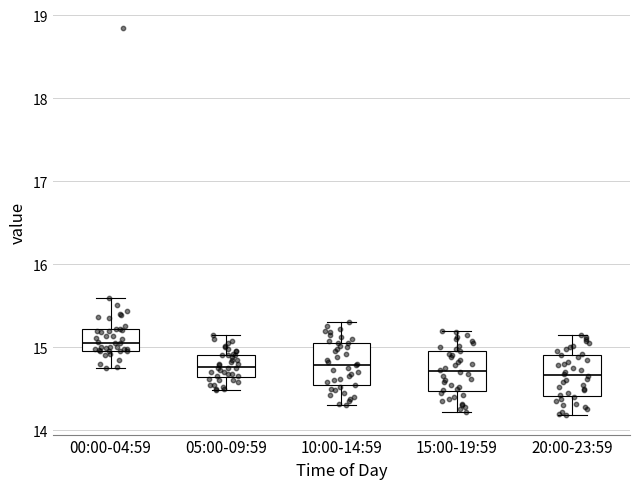

Reading left to right, read every box against the y-axis: the position of its median line, the range the box covers, and the ends of its whiskers. The values are not printed on the chart, so give them approximately, as read against the axis.

00:00-04:59: median 15.1, box 15.0 to 15.2, whiskers 14.8 to 15.6
05:00-09:59: median 14.8, box 14.6 to 14.9, whiskers 14.5 to 15.2
10:00-14:59: median 14.8, box 14.5 to 15.1, whiskers 14.3 to 15.3
15:00-19:59: median 14.7, box 14.5 to 15.0, whiskers 14.2 to 15.2
20:00-23:59: median 14.7, box 14.4 to 14.9, whiskers 14.2 to 15.2